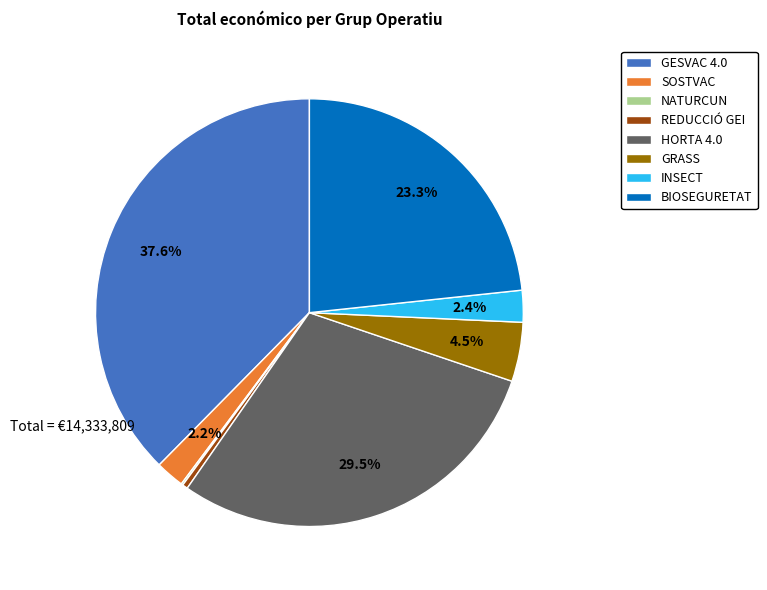

Is there a majority slice in this chart?

No